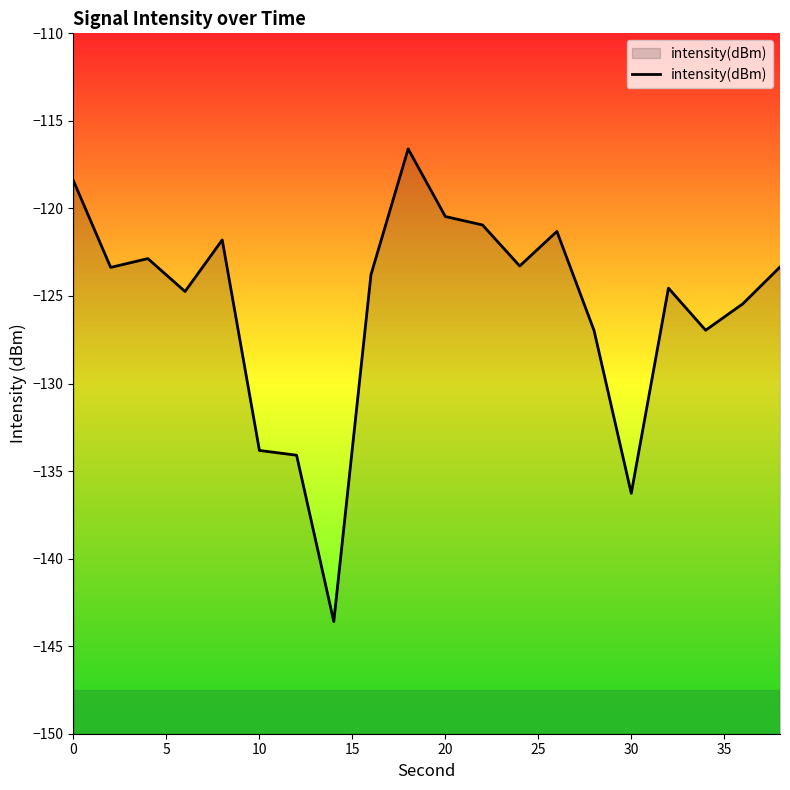

How many interior local valleys (lower than both neighbors) does the data have?

6